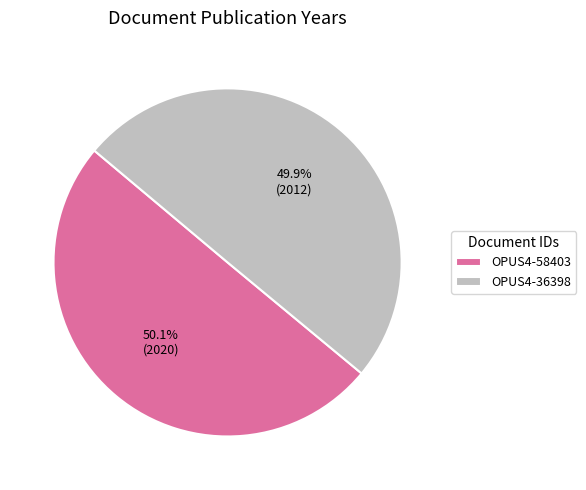

To the nearest percent, what is the average slice percentage?

50%